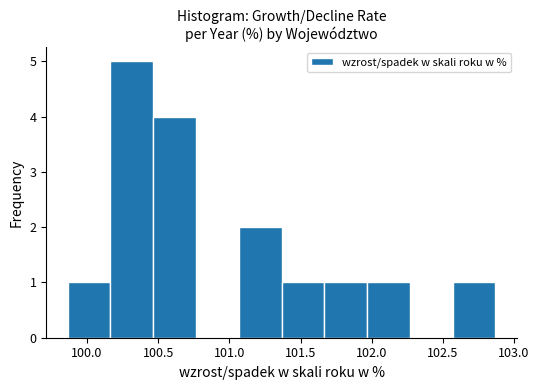

Reading left to right, transcribe this chart: for each bar, give the range it covers on the x-axis and its height. Neither the bar edges nor the heights are printed on the chart, so give them approximately, as read against the axes.

99.85 to 100.15: 1
100.15 to 100.45: 5
100.45 to 100.75: 4
100.75 to 101.05: 0
101.05 to 101.35: 2
101.35 to 101.65: 1
101.65 to 101.95: 1
101.95 to 102.25: 1
102.25 to 102.55: 0
102.55 to 102.85: 1